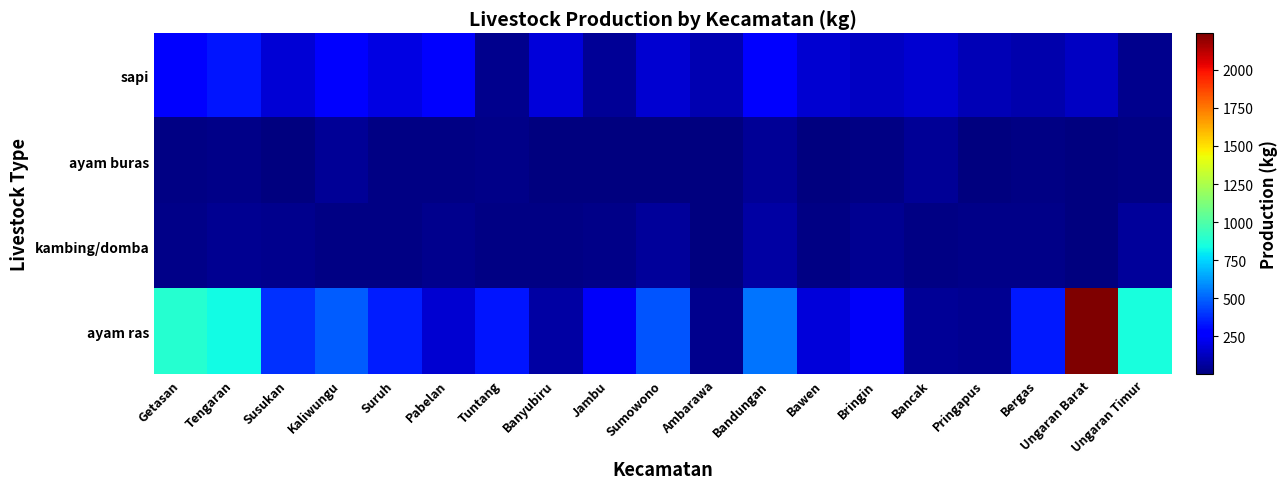

Rank the series at Pringapus from highest to lowest value.

sapi, ayam ras, kambing/domba, ayam buras